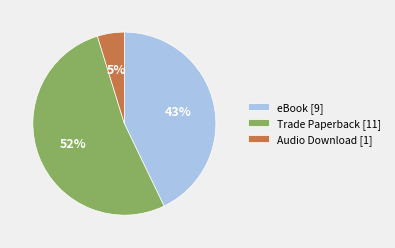

Rank the categories by value from lowest to highest.

Audio Download [1], eBook [9], Trade Paperback [11]